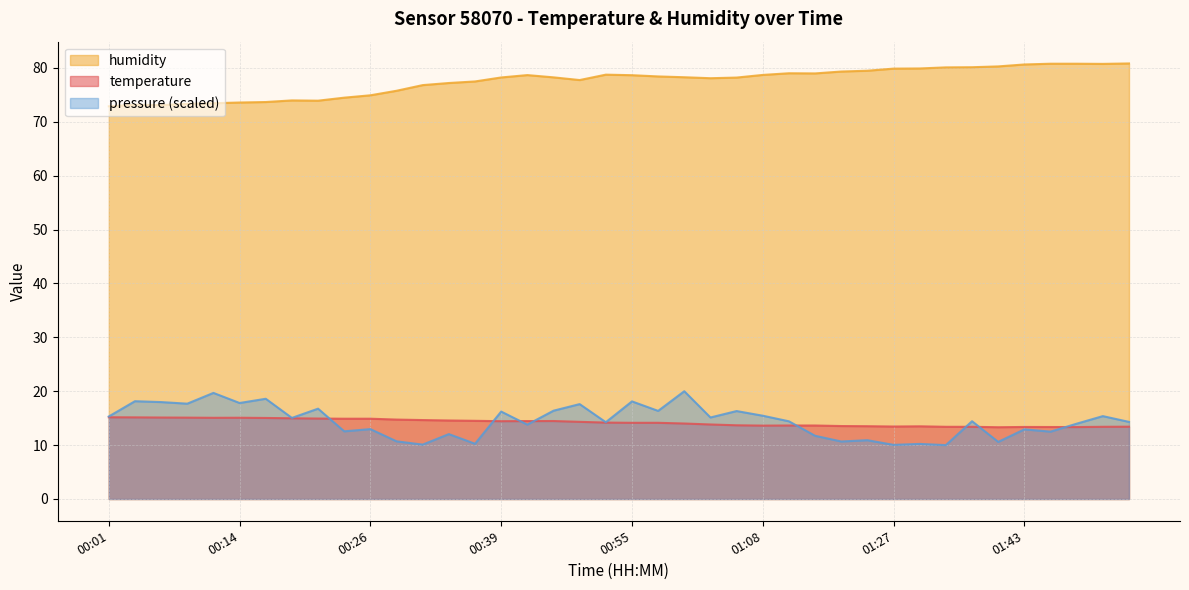

What is the sum of the humidity values at 01:03 and 01:51?

158.9